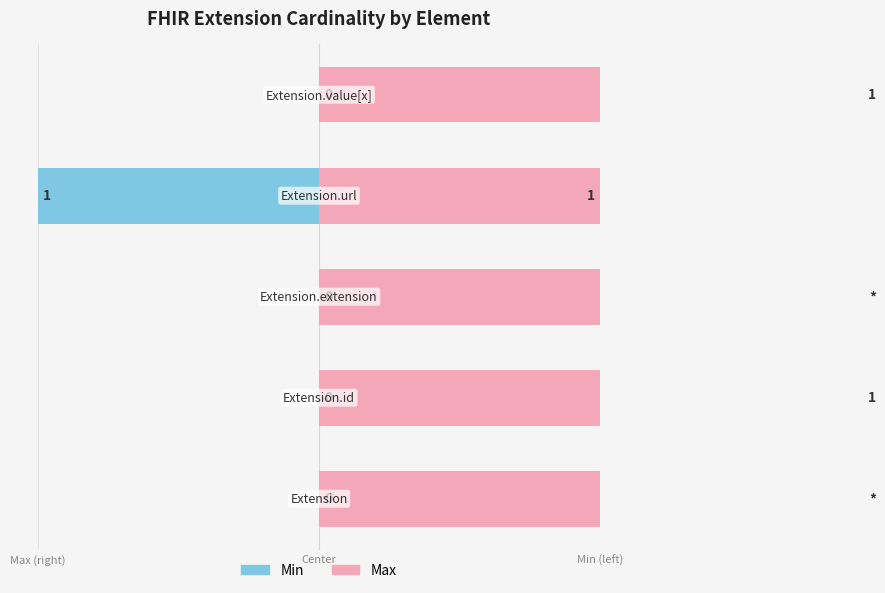

What value does the Max series have at Max (right)?

1.0